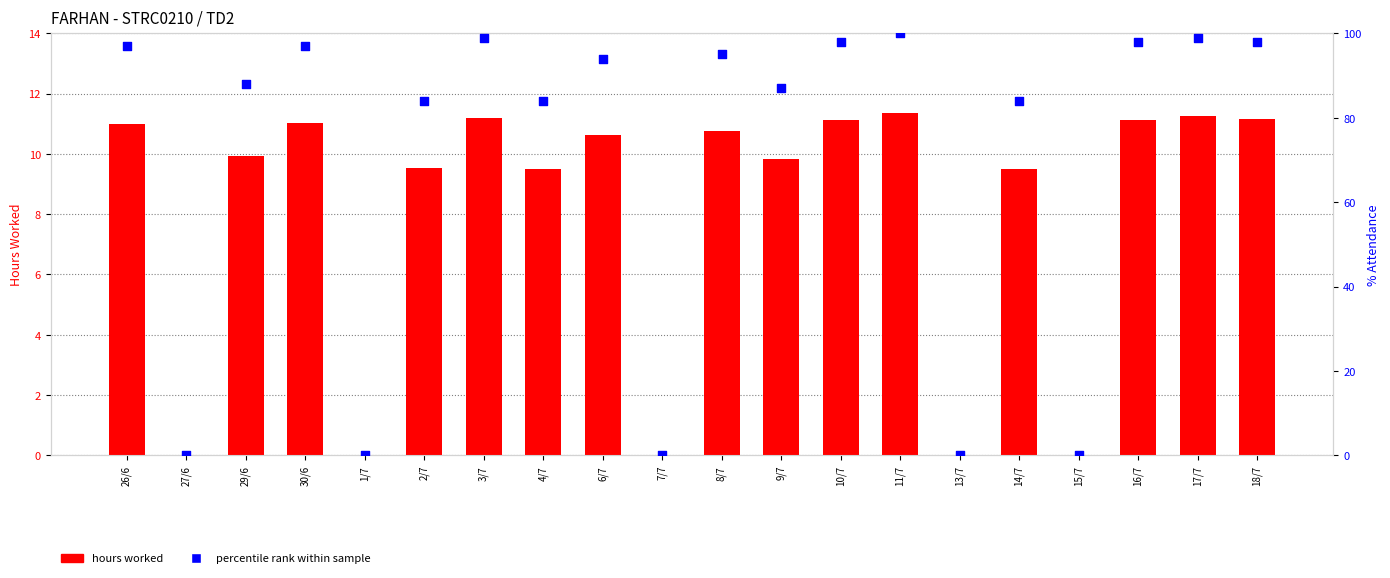

Which series reaches the maximum Y coordinate?

percentile rank within sample